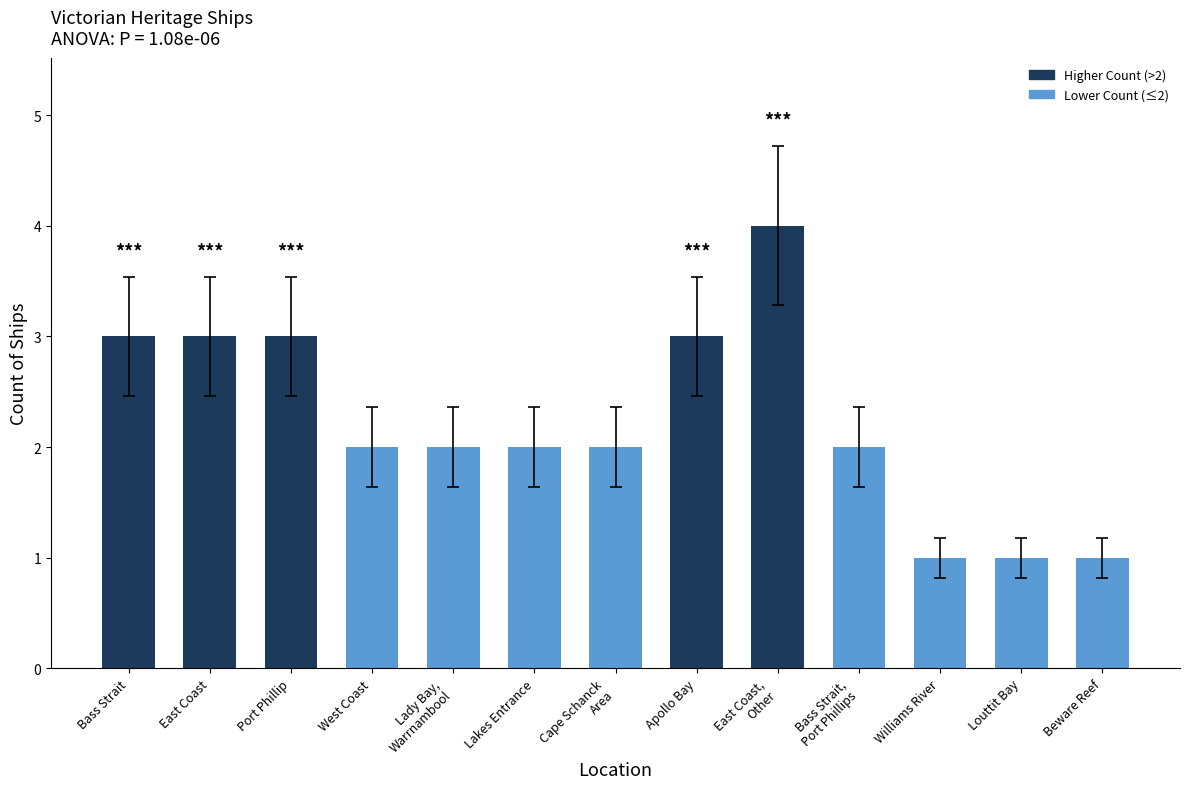

What is the label of the 10th bar from the right?

West Coast